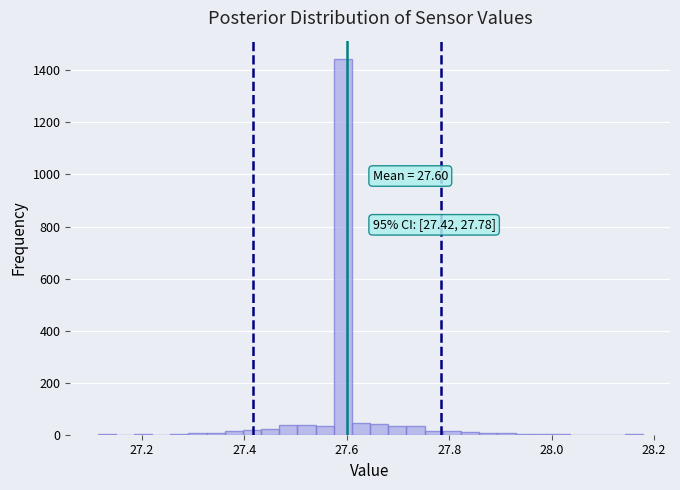

Read against the x-axis, roughly where is the centre of the tallest bar?

27.60